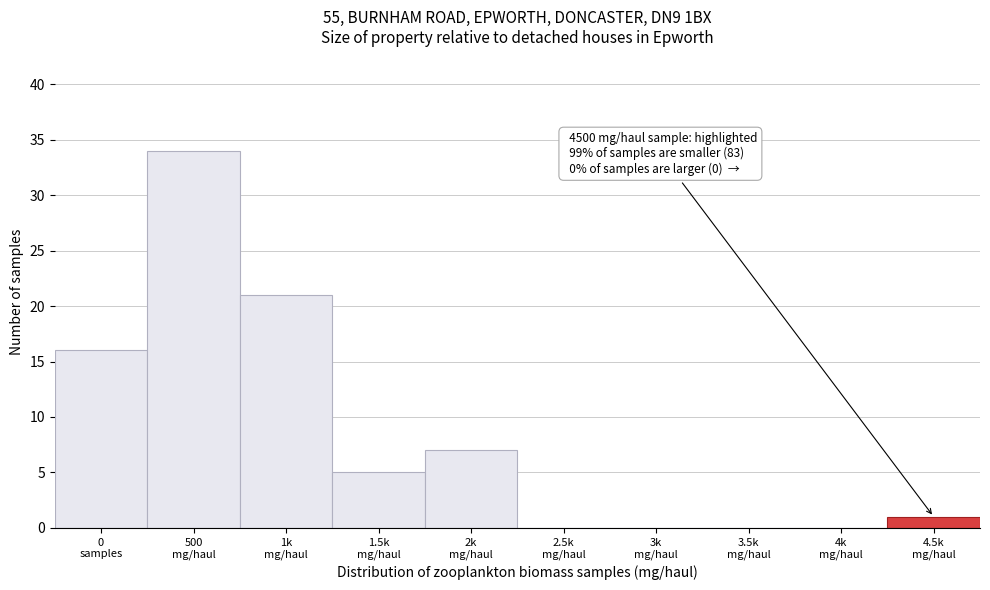

What is the greatest value displayed?

34